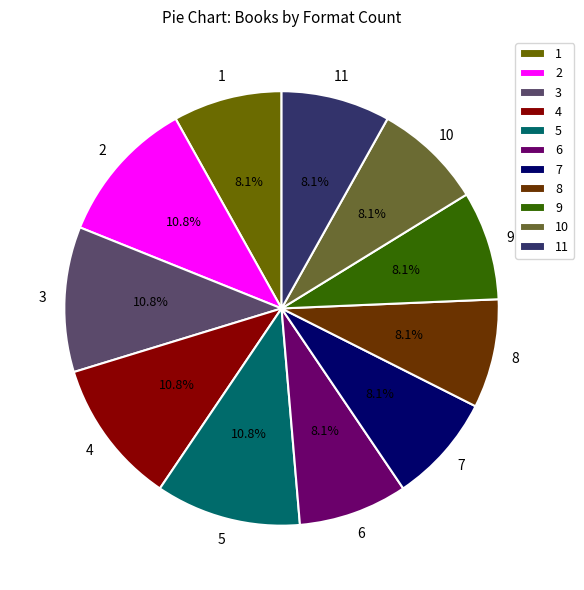

What percentage do 11 and 5 together represent?

18.9%